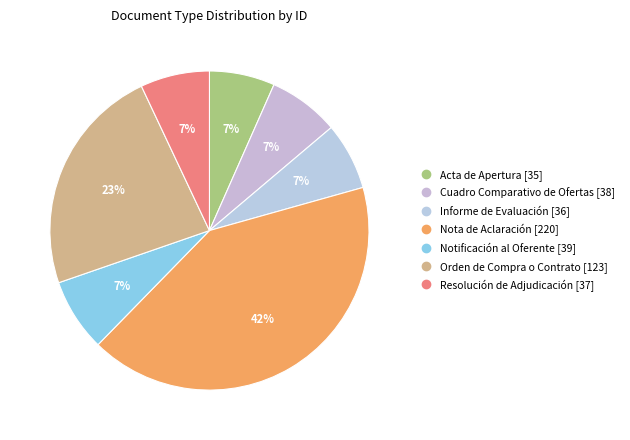

Rank the categories by value from highest to lowest.

Nota de Aclaración, Orden de Compra o Contrato, Notificación al Oferente, Cuadro Comparativo de Ofertas, Resolución de Adjudicación, Informe de Evaluación, Acta de Apertura